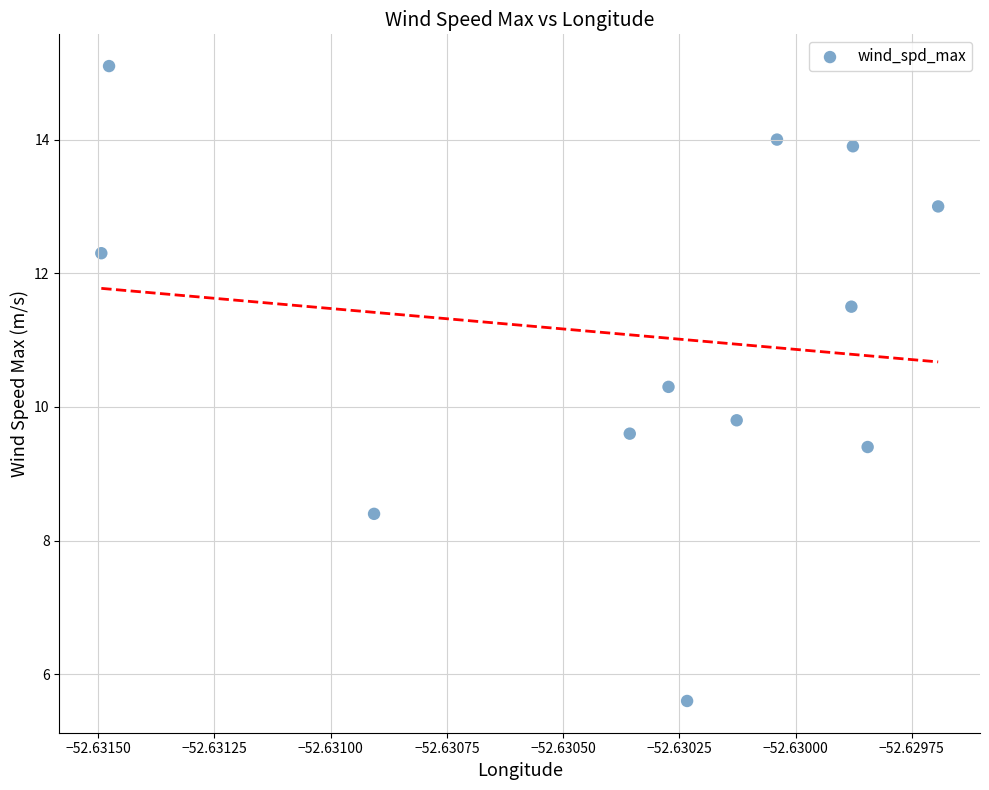

What is the average X value?

-52.6